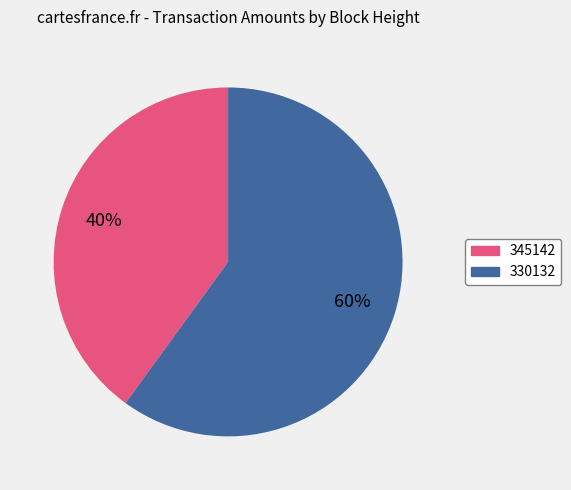

To the nearest percent, what portion does 330132 represent?

60%